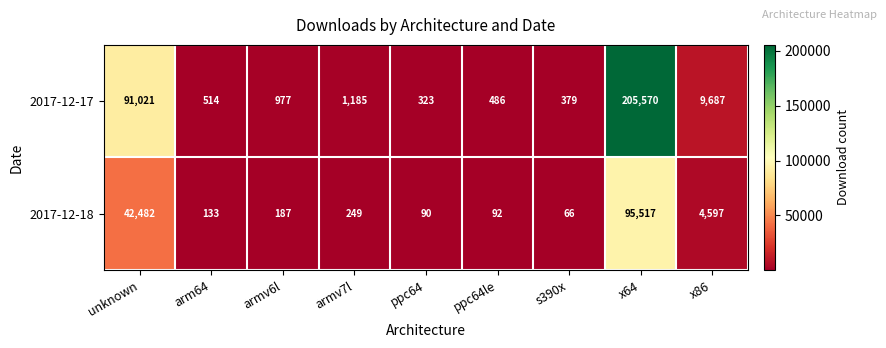

Read the 2017-12-17 value at armv7l, to the nearest 100.

1200